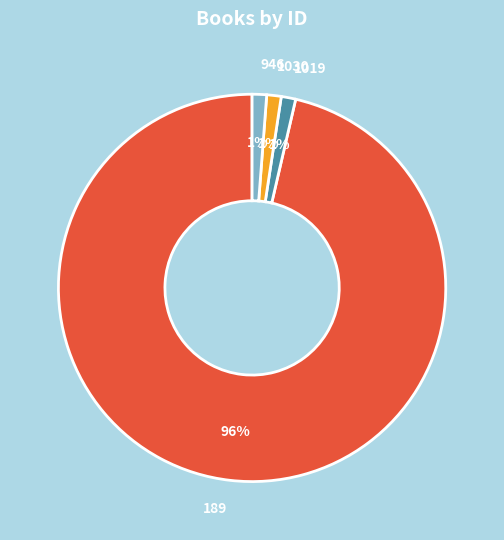

Which slice is the largest?

189